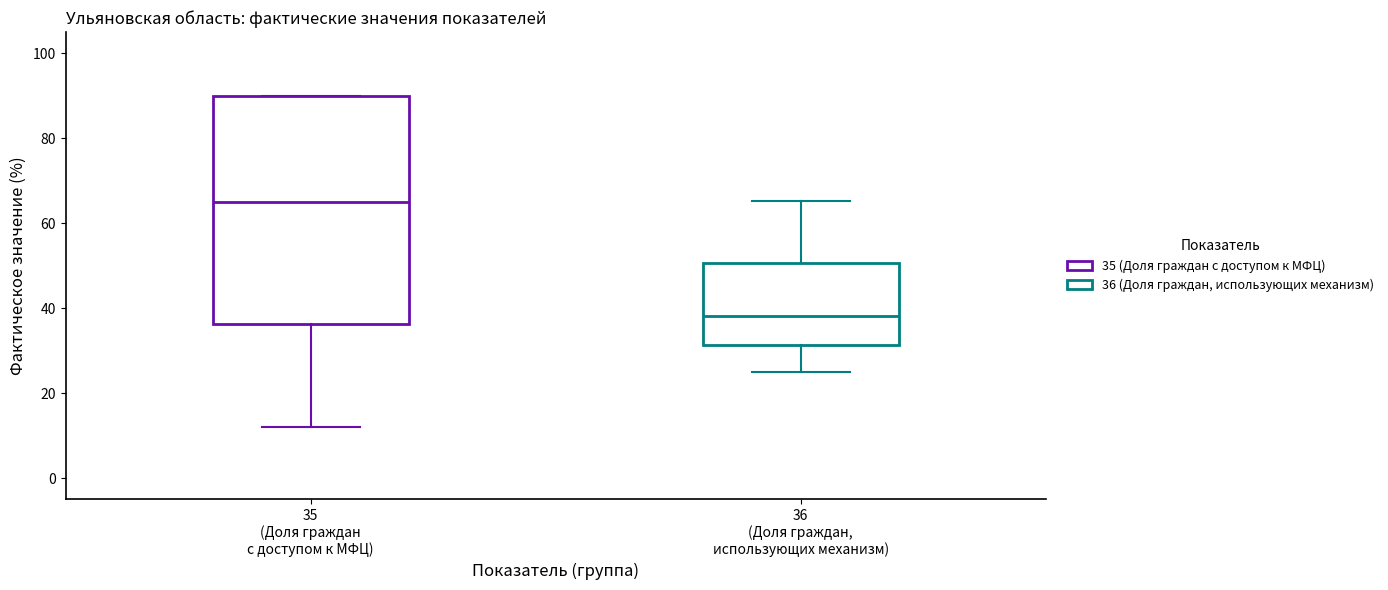

Reading left to right, read every box against the y-axis: the position of its median line, the range the box covers, and the ends of its whiskers. The values are not printed on the chart, so give them approximately, as read against the axis.

35 (Доля граждан с доступом к МФЦ): median 66, box 36 to 90, whiskers 12 to 90
36 (Доля граждан, использующих механизм): median 38, box 32 to 50, whiskers 26 to 66